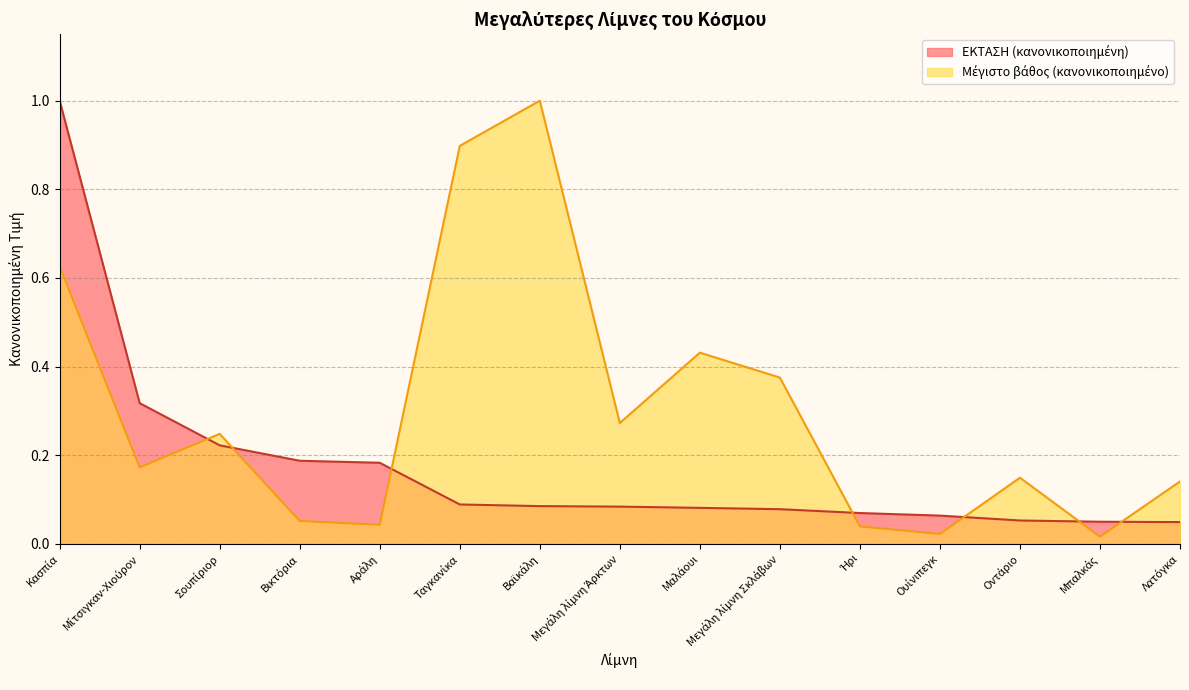

True or false: ΕΚΤΑΣΗ (σε τετρ. χλμ.) has more than 0 points higher than both neighbors.

False